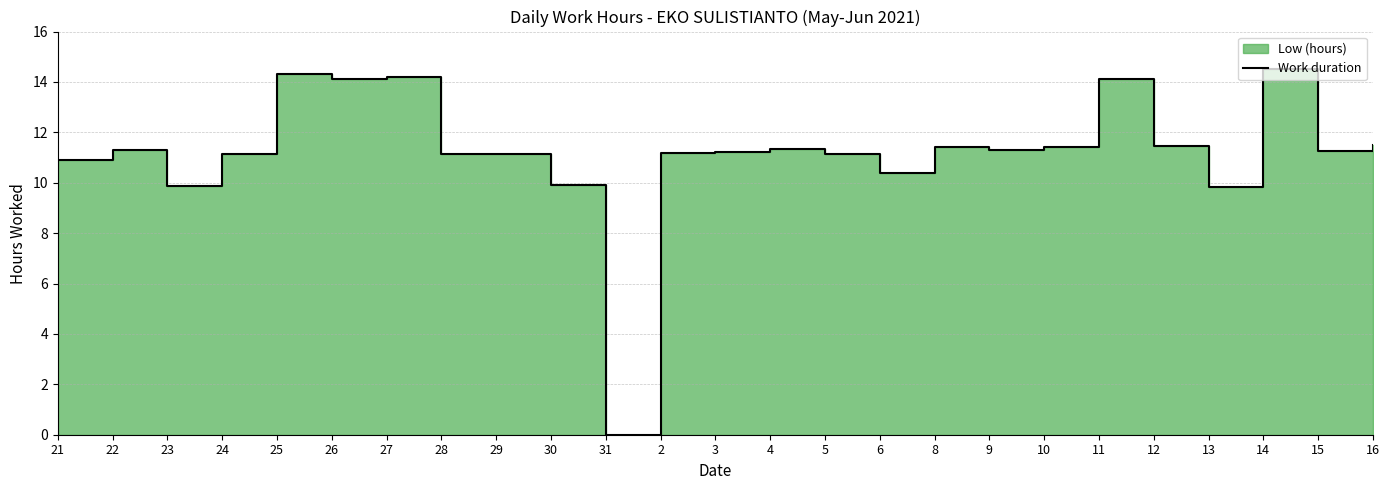

What is the sum of the values at 5 and 31?

11.2